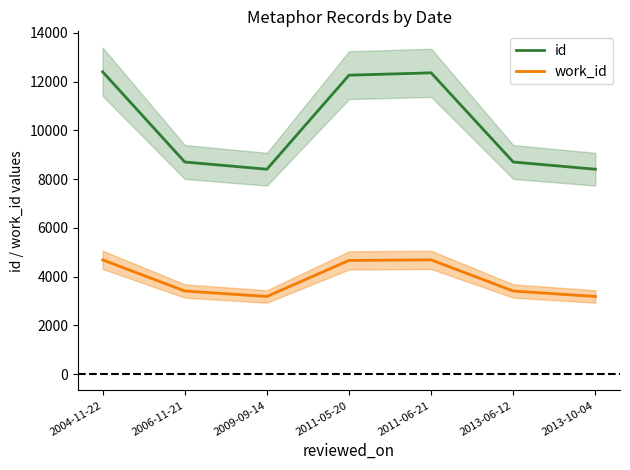

The id series shows 8403 at 2013-10-04. True or false?

True